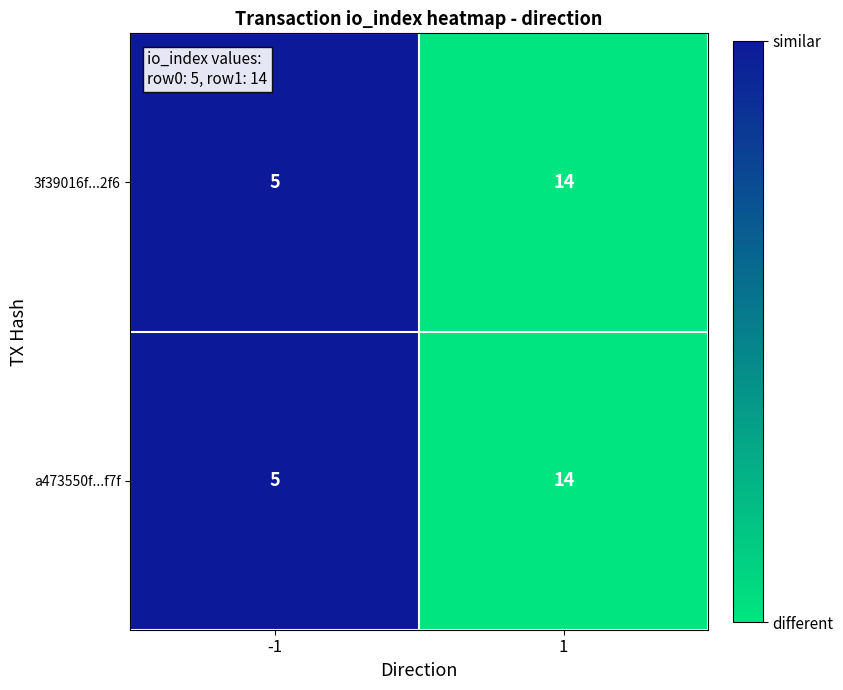

Reading right to left, extract all data points from this chart.

3f39016f...2f6: 14	5
a473550f...f7f: 14	5